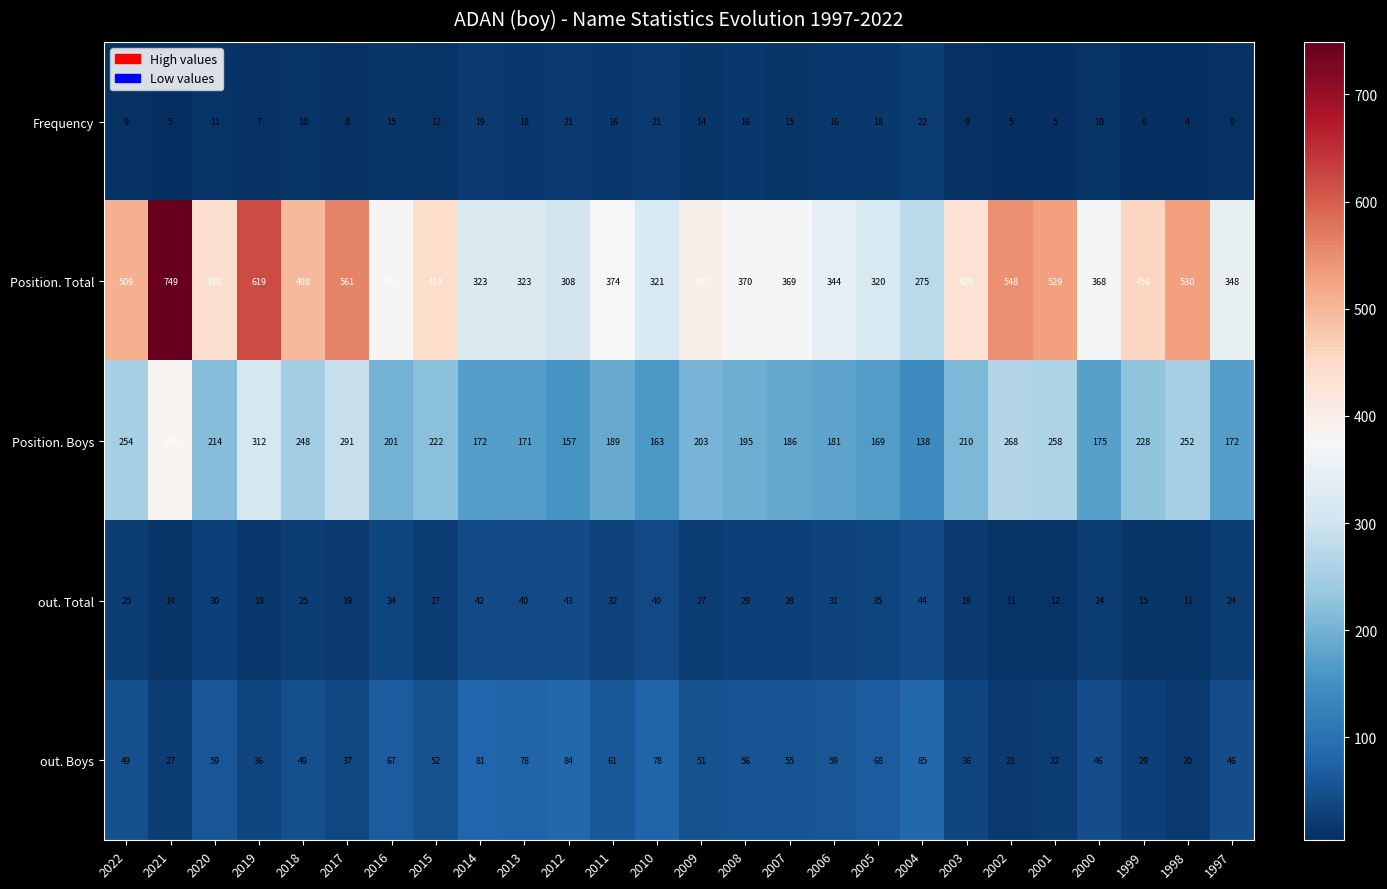

Between 2011 and 2007, which series saw the biggest shift?

out. Boys